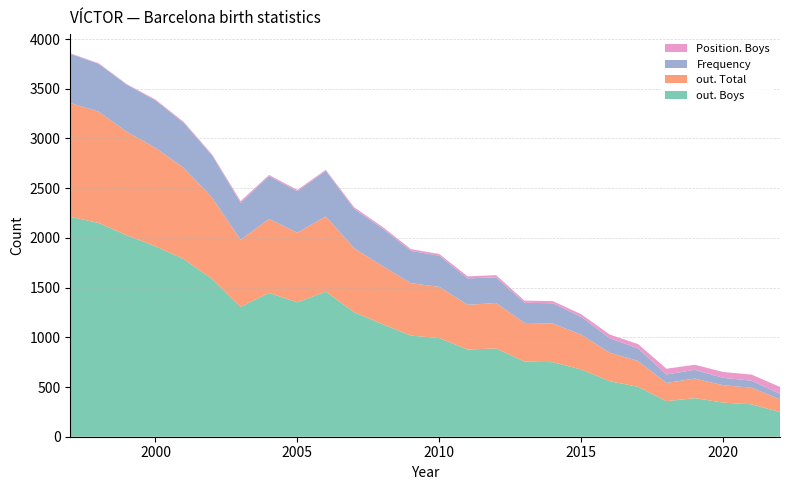

Reading left to right, list all the values displayed in this chart.

out. Boys: 2212	2150	2025	1916	1786	1586	1306	1446	1352	1460	1252	1132	1017	992	877	888	756	750	676	559	502	358	388	343	326	248
out. Total: 1145	1120	1041	990	918	817	675	745	701	756	644	585	528	515	450	457	389	389	350	287	260	183	197	175	167	129
Frequency: 494	481	473	478	452	425	372	431	417	459	397	378	325	314	266	258	203	203	179	145	127	85	88	74	71	53
Position. Boys: 6	6	6	8	10	10	17	11	13	10	15	16	17	17	20	22	21	22	27	37	43	58	51	59	61	71